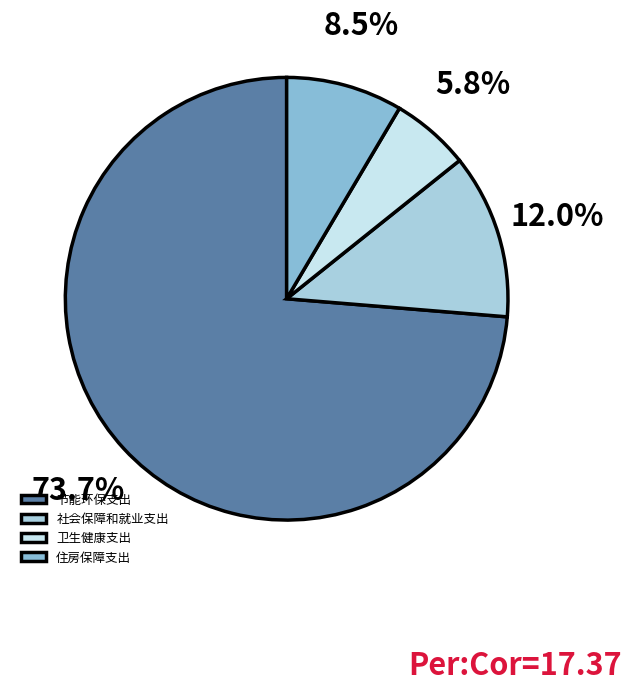

The 社会保障和就业支出 slice represents 2% of the pie. True or false?

False